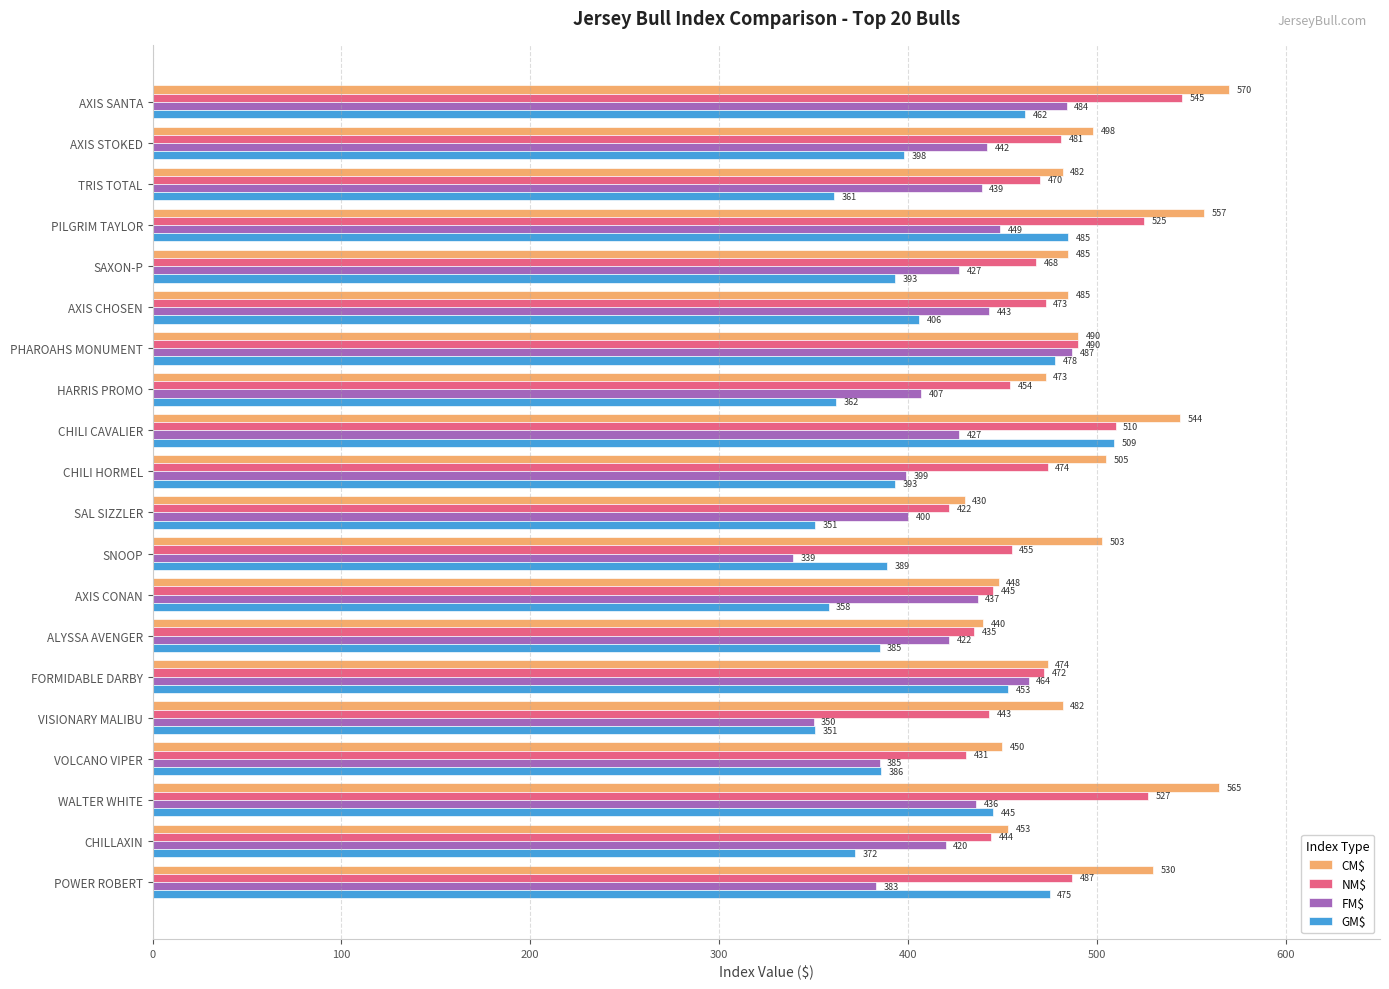

What is the maximum value for GM$?

509